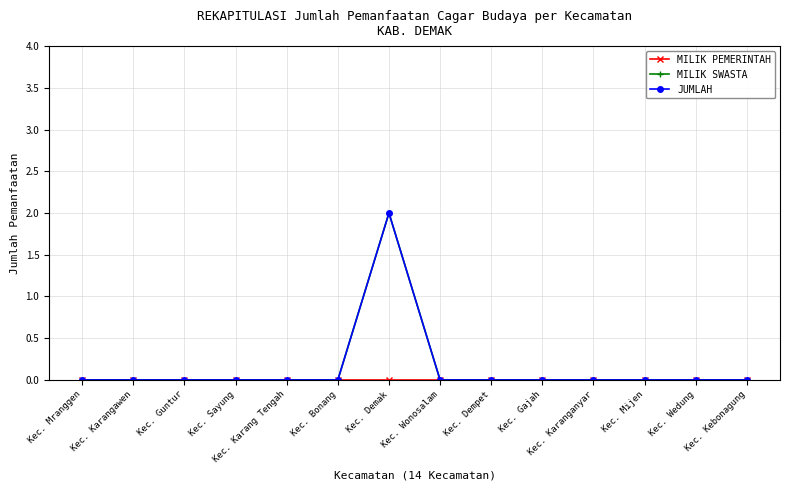

Does the chart have visible grid lines?

Yes